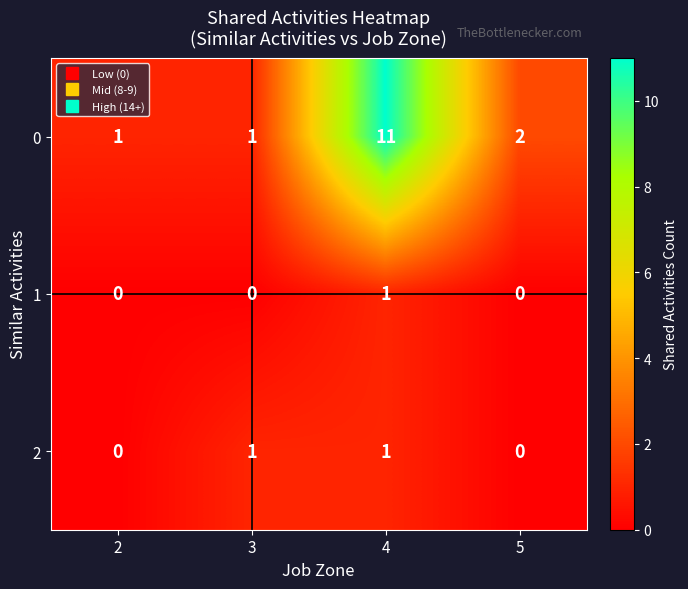

Reading left to right, extract all data points from this chart.

0: 1	1	11	2
1: 0	0	1	0
2: 0	1	1	0